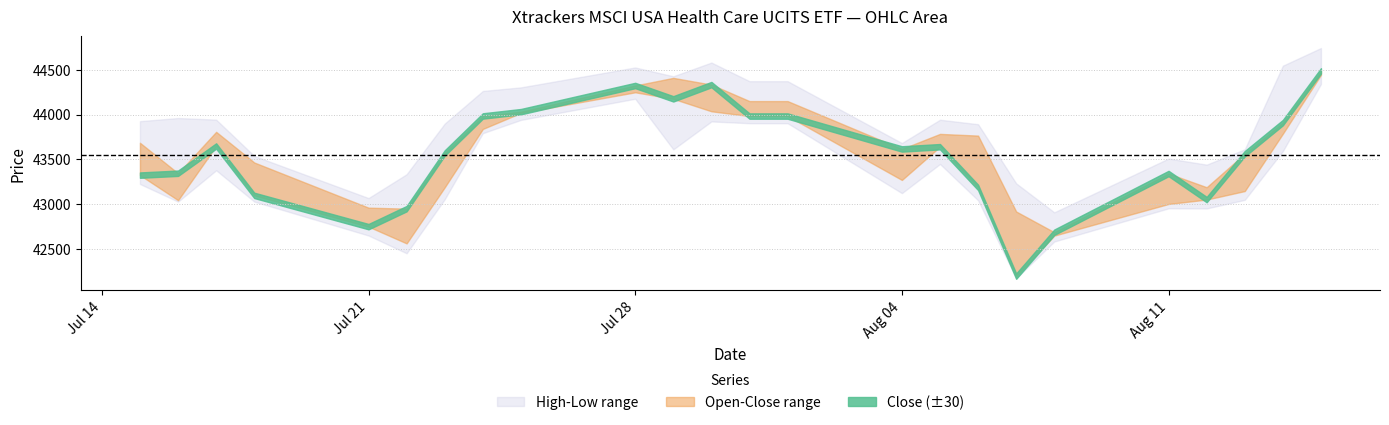

In High, how many points are lower than both neighbors (excluding endpoints)?

5